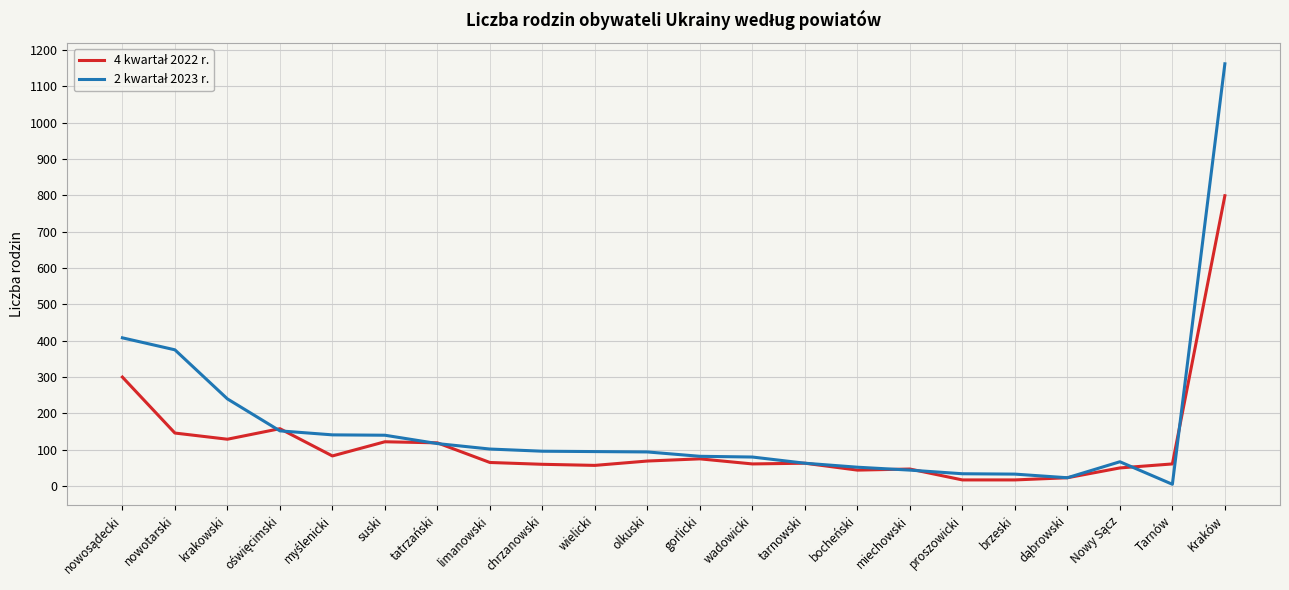

What position from the right is gorlicki?

11